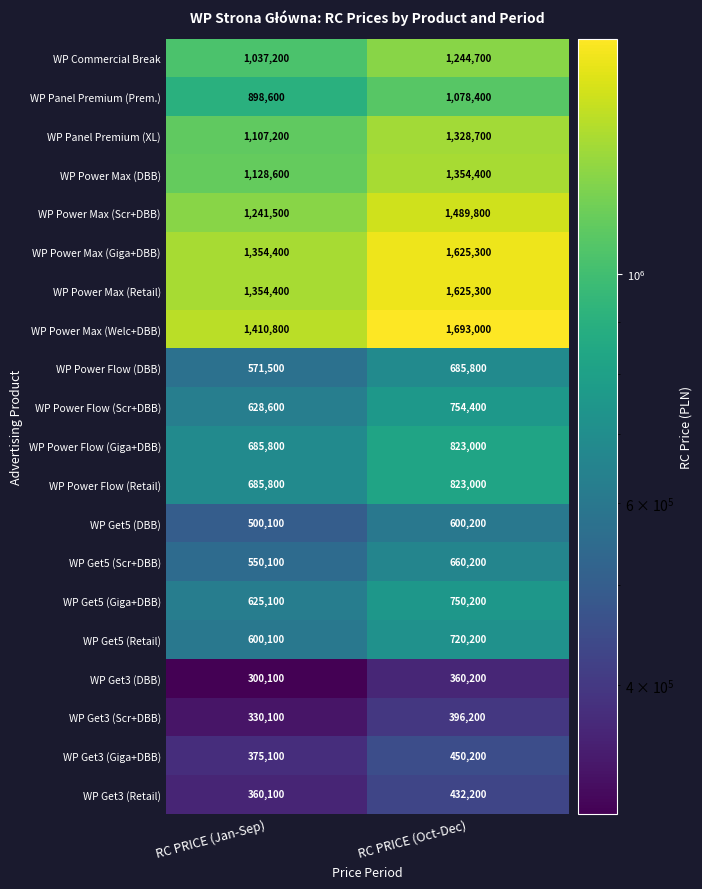

Which category has the highest value across all series?

RC PRICE (Oct-Dec)